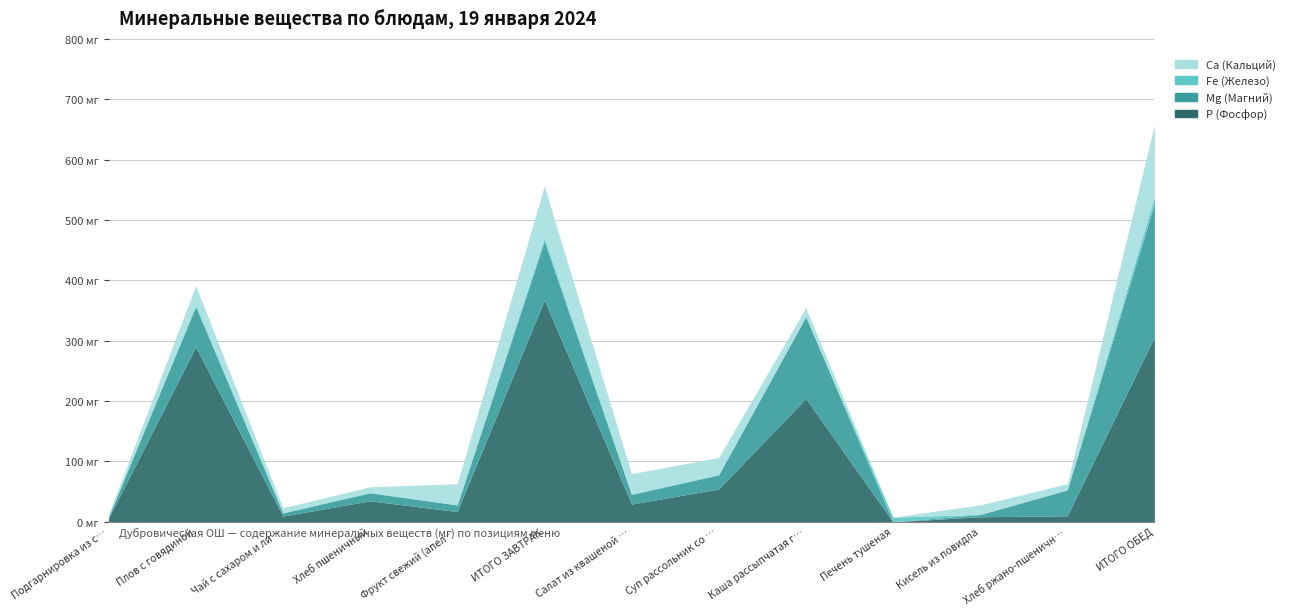

Count the number of data series in this chart.

4